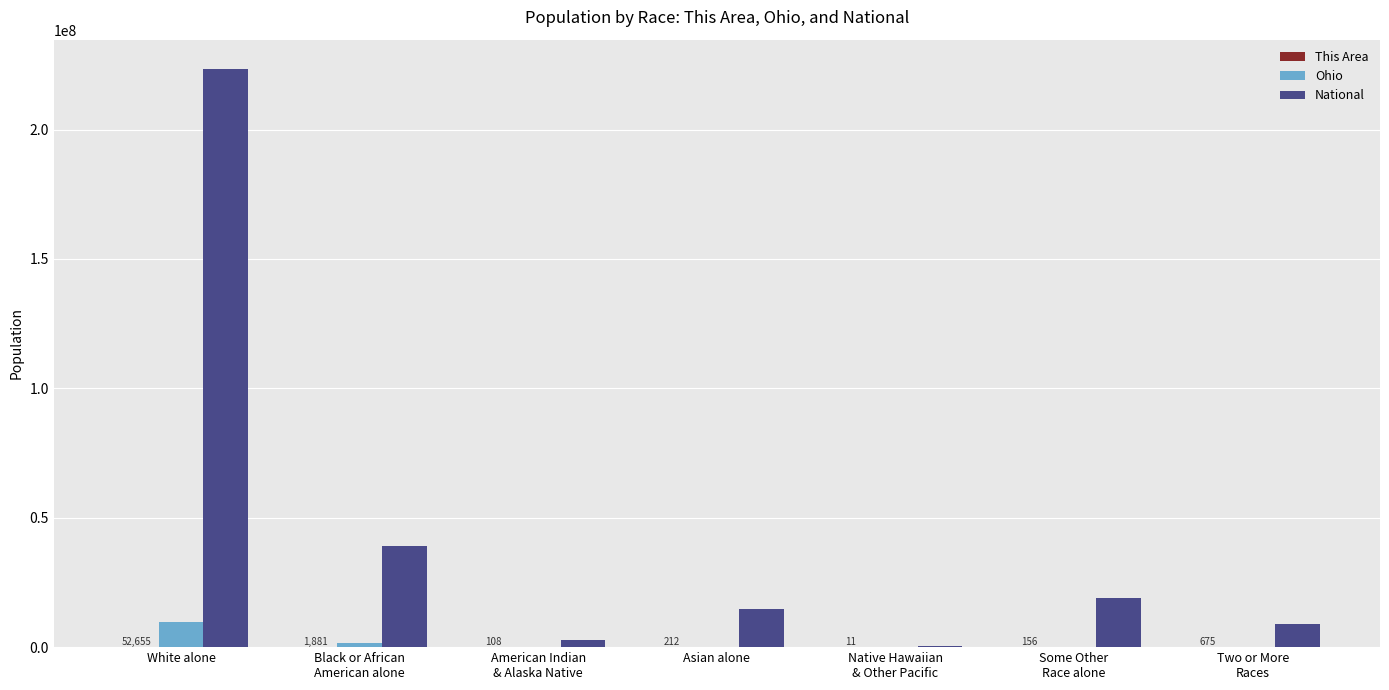

The value of National at Native Hawaiian
& Other Pacific is 540013. True or false?

True